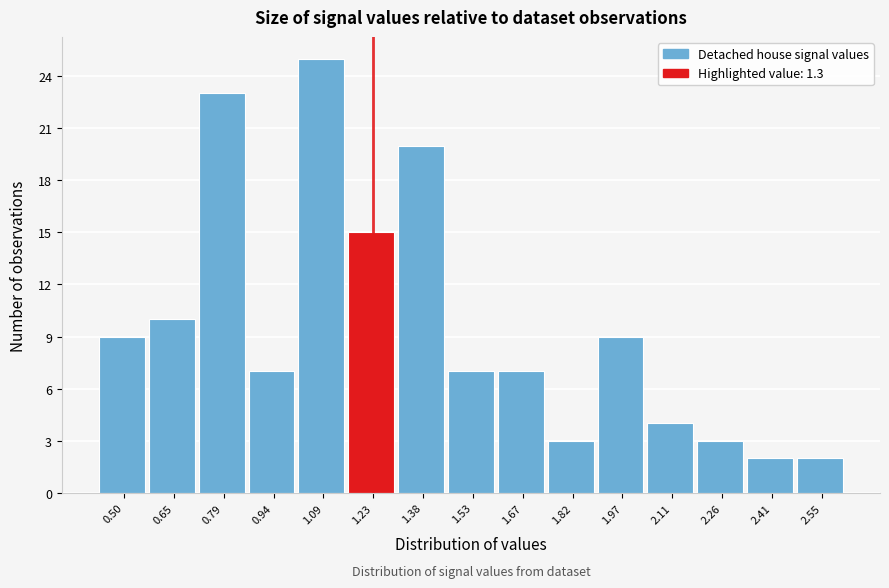

Reading left to right, list all the values displayed in this chart.

9	10	23	7	25	15	20	7	7	3	9	4	3	2	2